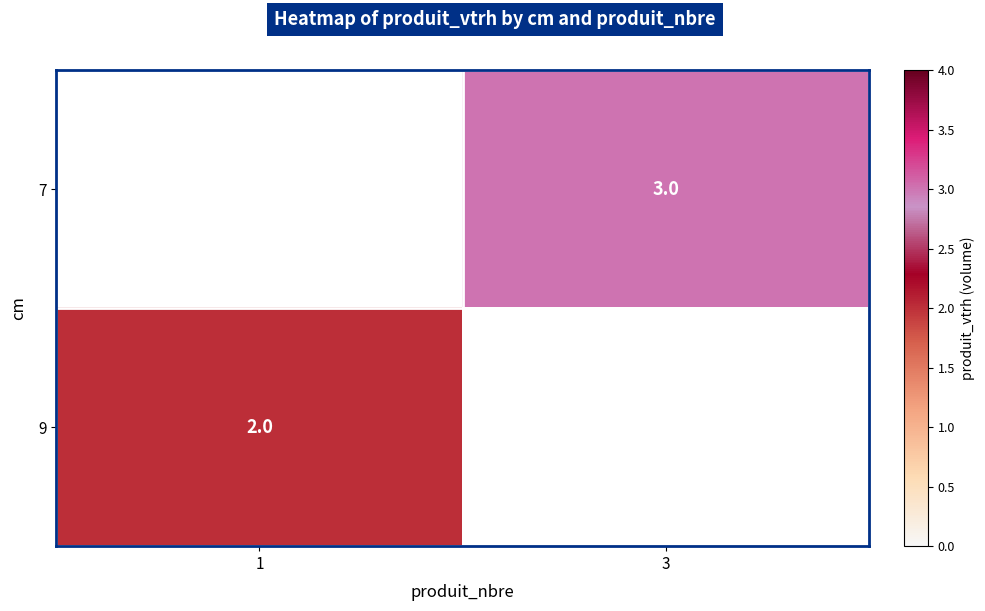

Is it true that 9 equals 3 at 1?

False